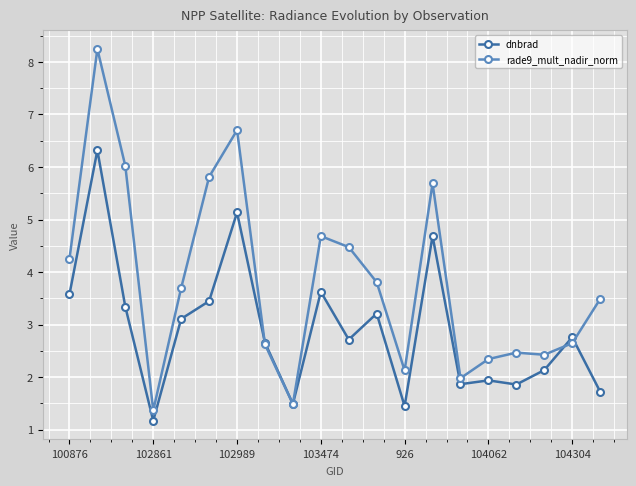

What is the maximum value shown in the chart?

8.2